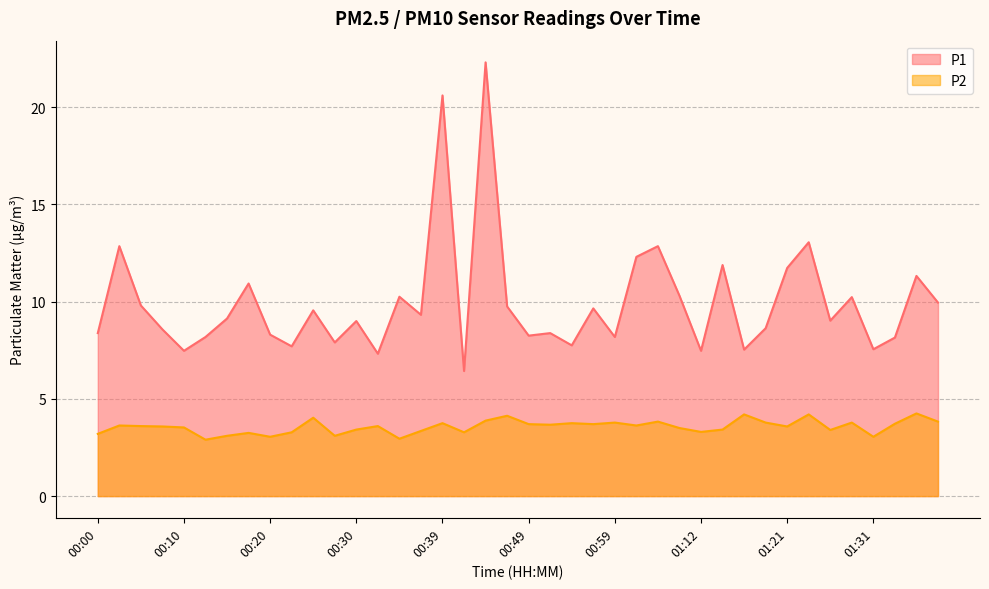

Reading right to left, what are all the values shown in this chart?

P1: 01:39=9.9	01:36=11.3	01:34=8.2	01:31=7.5	01:29=10.2	01:26=9.0	01:24=13.1	01:21=11.7	01:19=8.6	01:17=7.5	01:14=11.9	01:12=7.5	01:09=10.3	01:04=12.8	01:01=12.3	00:59=8.2	00:57=9.7	00:54=7.8	00:52=8.4	00:49=8.2	00:47=9.8	00:44=22.3	00:42=6.4	00:39=20.6	00:37=9.3	00:35=10.2	00:32=7.3	00:30=9.0	00:27=7.9	00:25=9.6	00:22=7.7	00:20=8.3	00:17=10.9	00:15=9.1	00:13=8.2	00:10=7.5	00:08=8.6	00:05=9.8	00:03=12.8	00:00=8.4
P2: 01:39=3.8	01:36=4.2	01:34=3.7	01:31=3.0	01:29=3.8	01:26=3.4	01:24=4.2	01:21=3.6	01:19=3.8	01:17=4.2	01:14=3.4	01:12=3.3	01:09=3.5	01:04=3.8	01:01=3.6	00:59=3.8	00:57=3.7	00:54=3.8	00:52=3.7	00:49=3.7	00:47=4.1	00:44=3.9	00:42=3.3	00:39=3.8	00:37=3.4	00:35=3.0	00:32=3.6	00:30=3.4	00:27=3.1	00:25=4.0	00:22=3.3	00:20=3.0	00:17=3.2	00:15=3.1	00:13=2.9	00:10=3.5	00:08=3.6	00:05=3.6	00:03=3.6	00:00=3.2